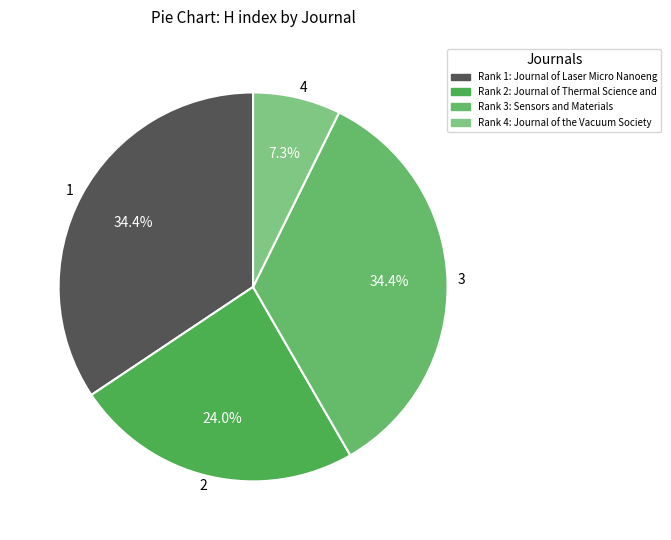

Is 4 the majority of the pie?

No